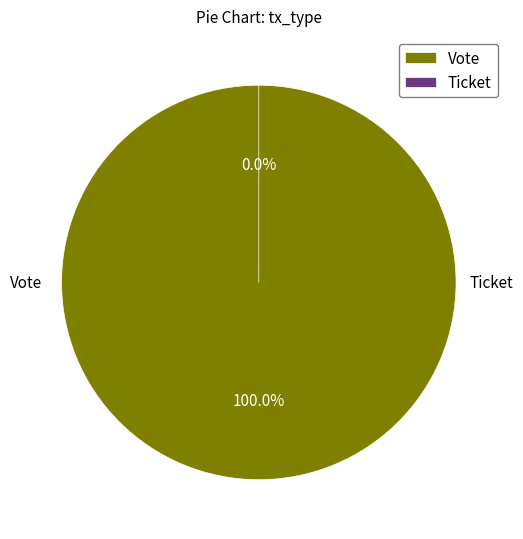

To the nearest percent, what is the combined percentage of Vote and Ticket?

100%